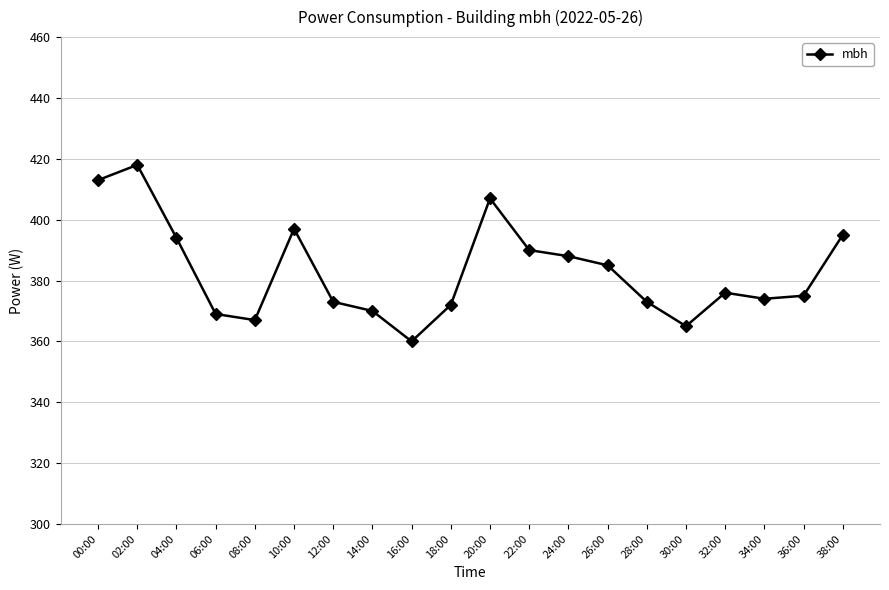

Reading left to right, extract all data points from this chart.

00:00=413	02:00=418	04:00=394	06:00=369	08:00=367	10:00=397	12:00=373	14:00=370	16:00=360	18:00=372	20:00=407	22:00=390	24:00=388	26:00=385	28:00=373	30:00=365	32:00=376	34:00=374	36:00=375	38:00=395